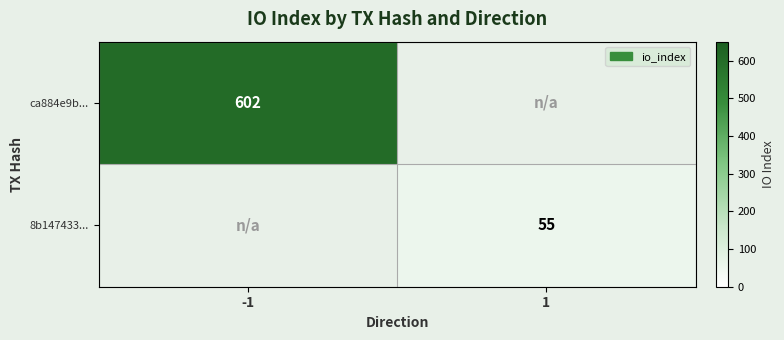

The value of ca884e9b... at -1 is 602. True or false?

True